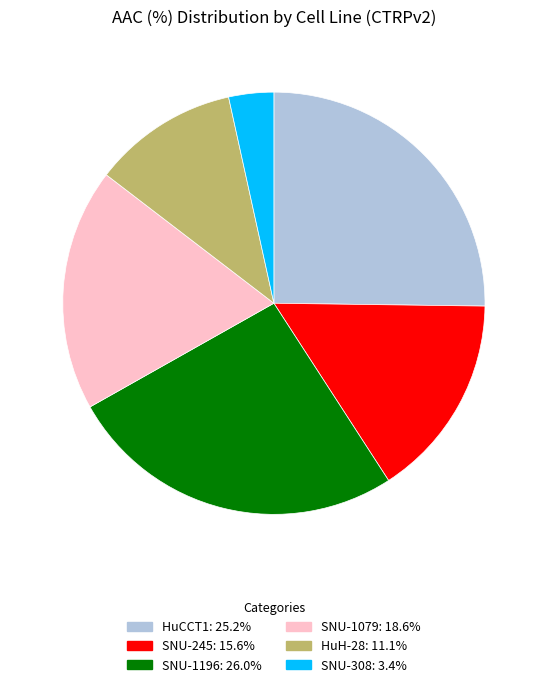

Which category has the smallest portion of the pie?

SNU-308